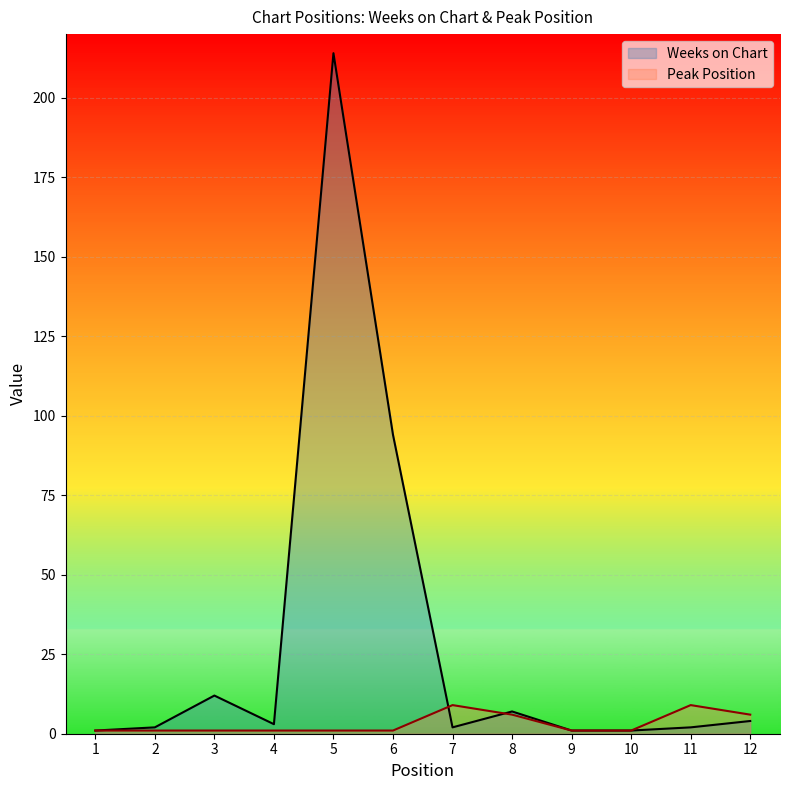

After their last crossing, which series has the higher values: Peak Position or Weeks on Chart?

Weeks on Chart